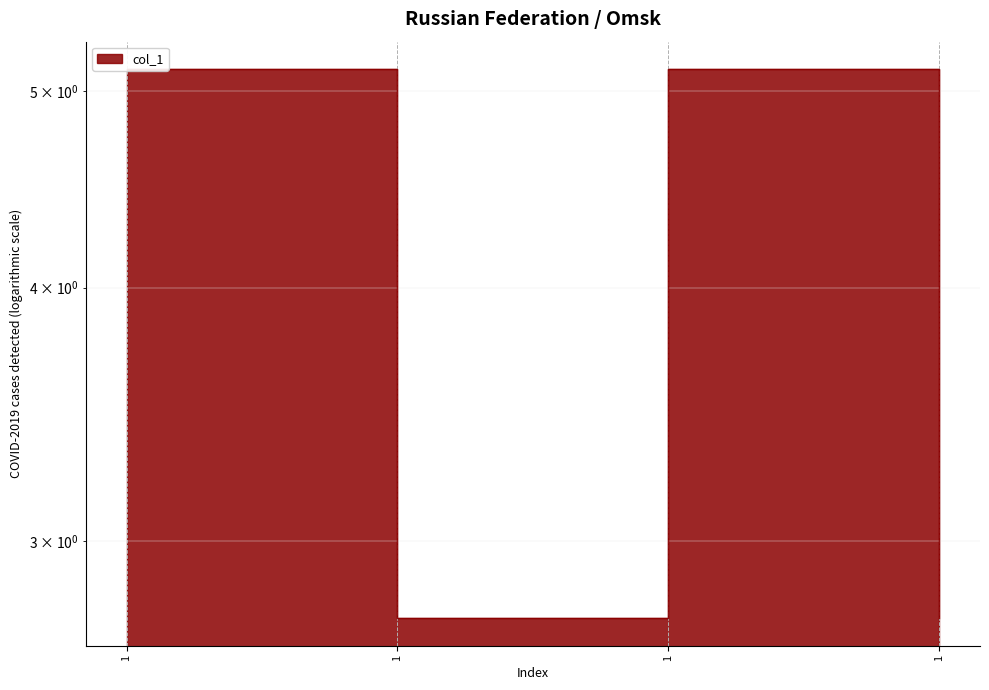

How many distinct data groups are displayed?

1